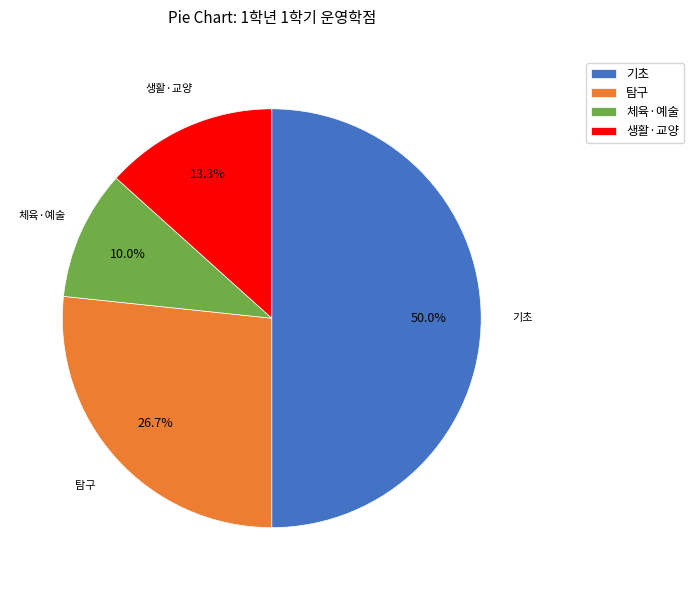

How many slices are in this pie chart?

4